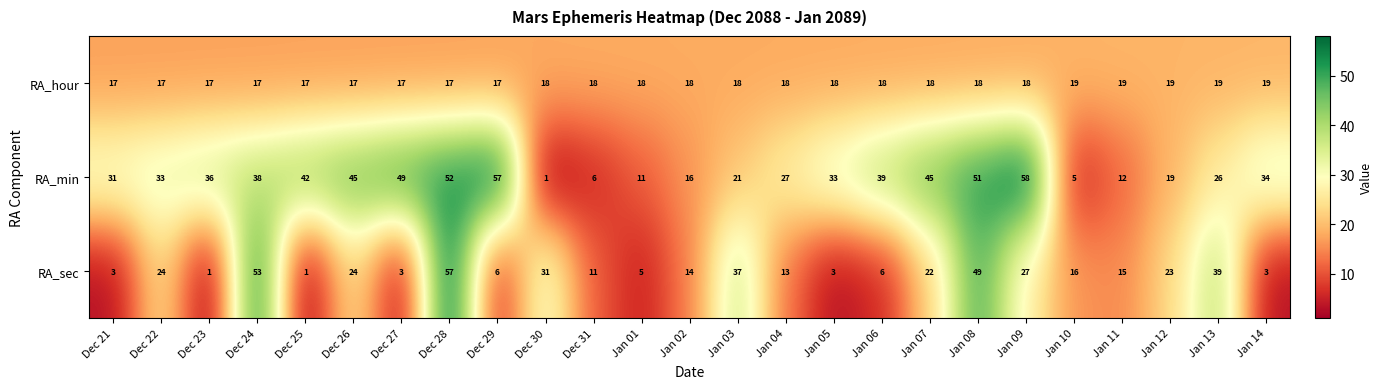

What is the difference between the maximum and minimum values in the RA_min series?

57